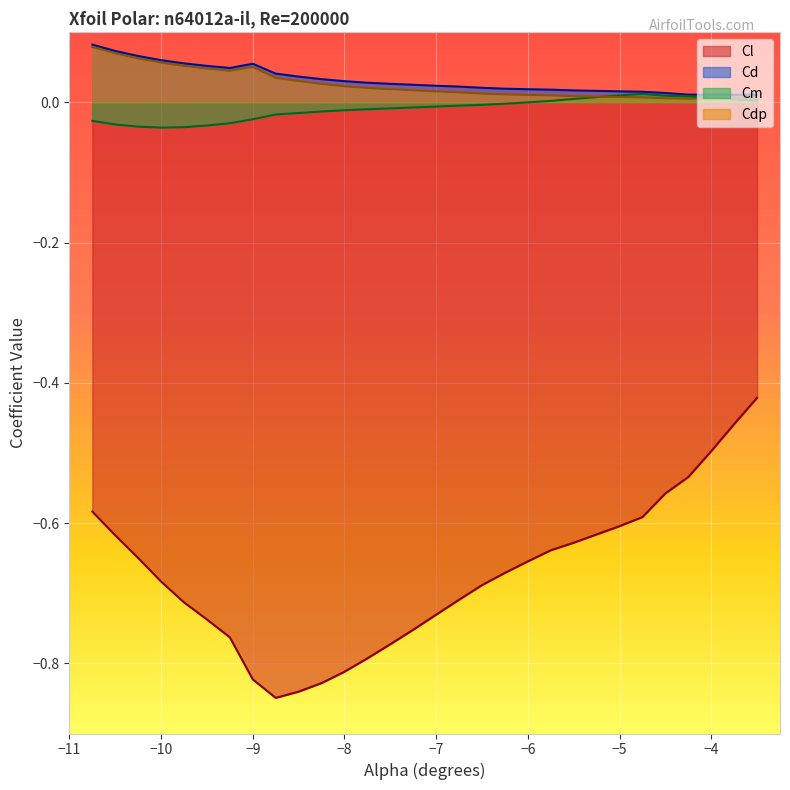

How many series are shown in this chart?

4